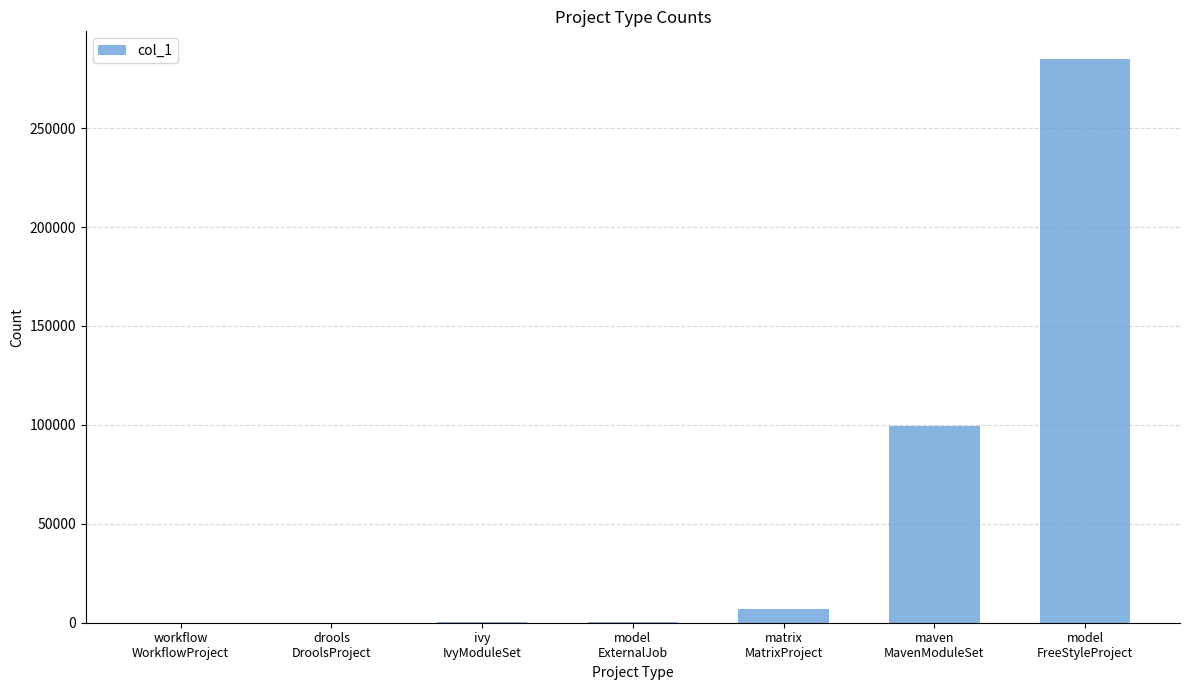

What is the sum of all values?

392035